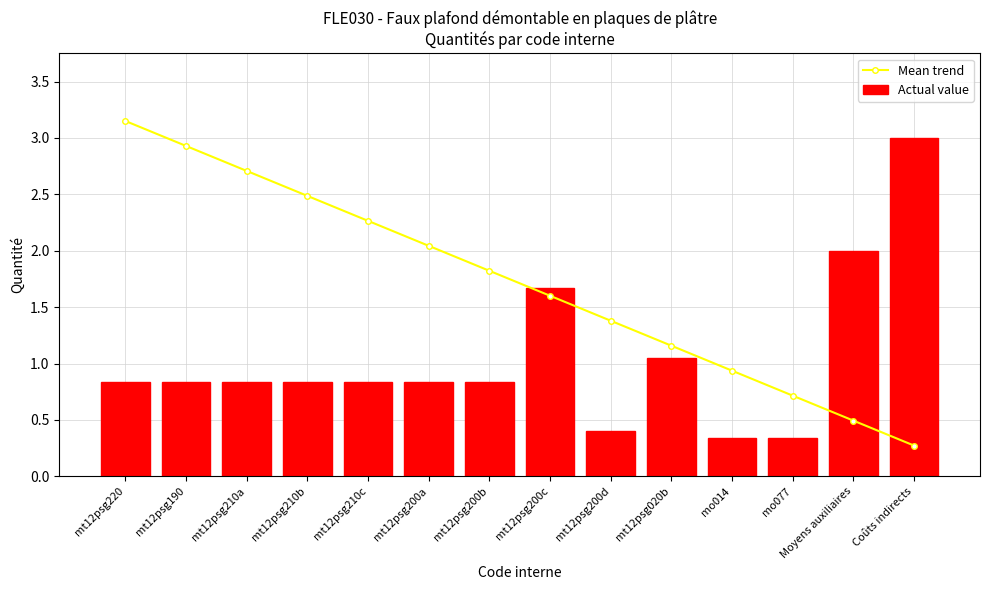

Does the chart contain stacked bars?

No